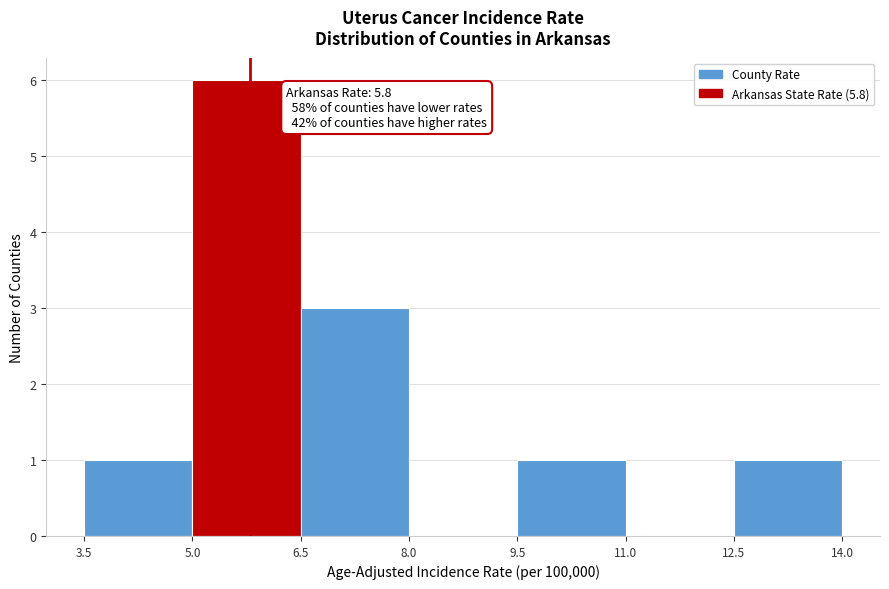

Over which range of the x-axis is the bar tallest?

5.0 to 6.5